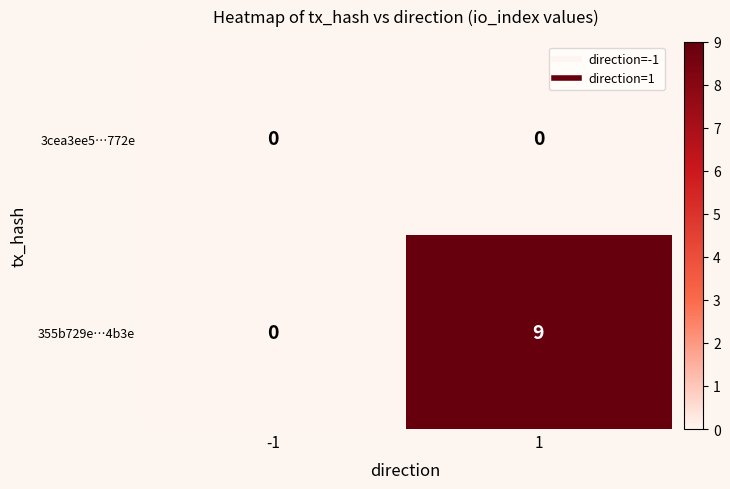

Which series has the widest spread of values?

355b729e…4b3e